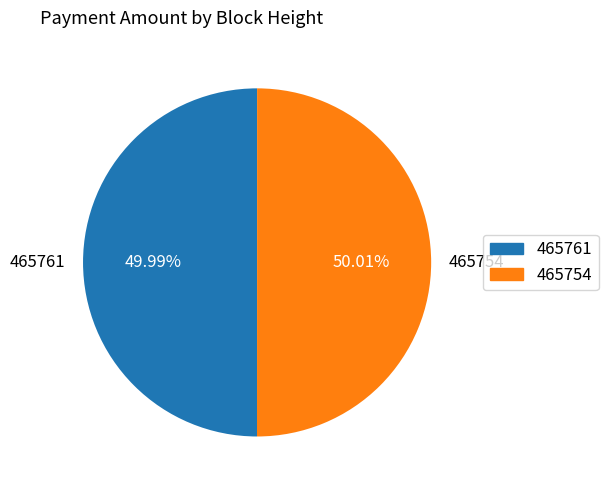

What percentage is the 465754 slice, to the nearest percent?

50%